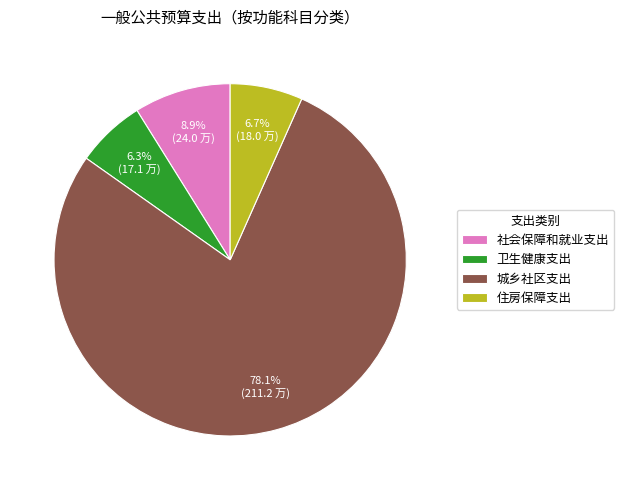

Between 城乡社区支出 and 社会保障和就业支出, which is larger?

城乡社区支出